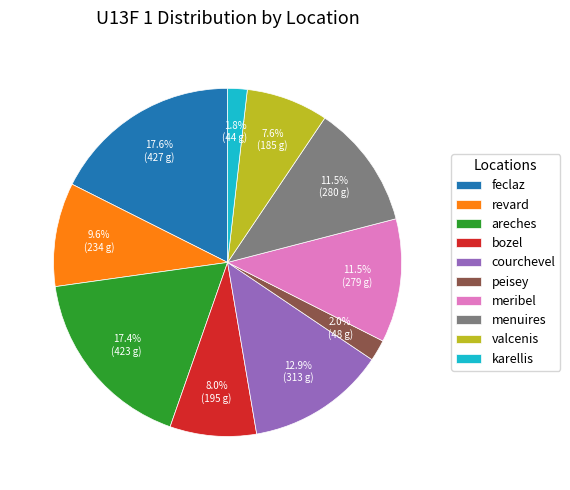

The areches slice represents 25% of the pie. True or false?

False